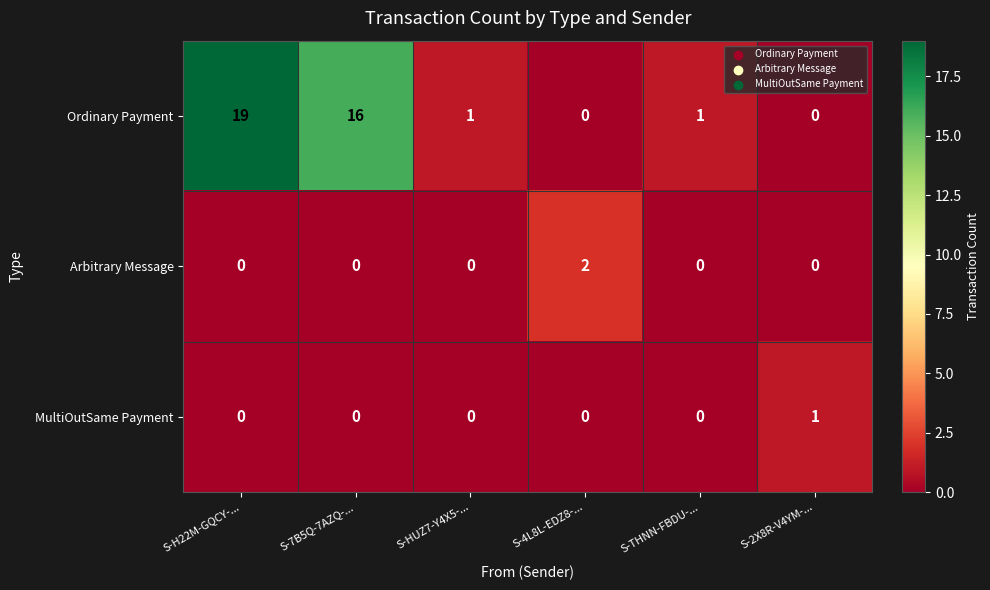

How many values in MultiOutSame Payment are above zero?

1